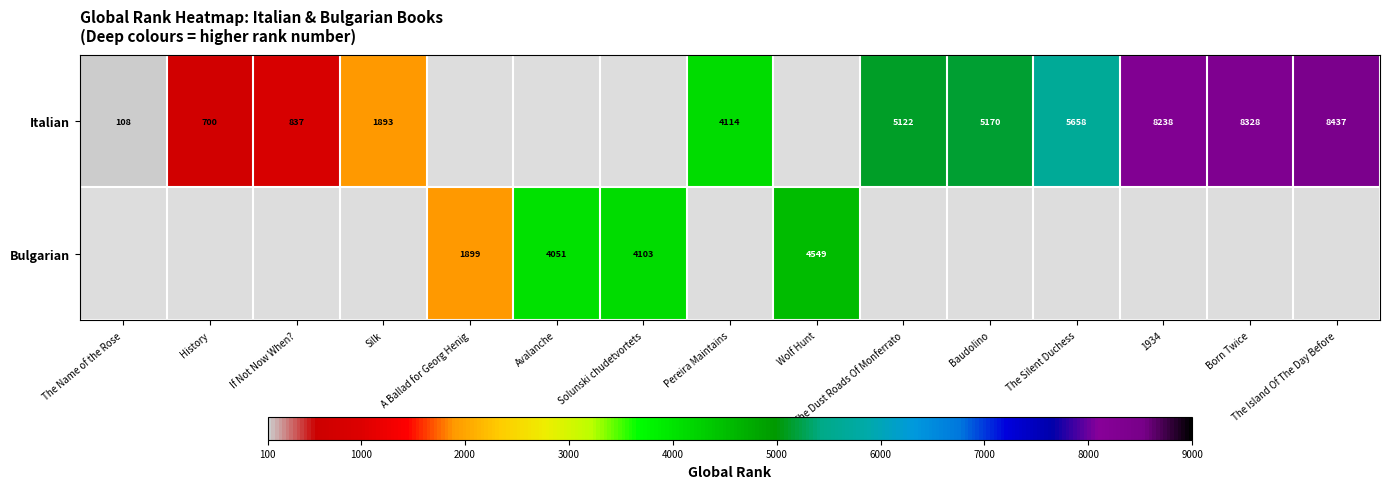

True or false: Italian has a value of 5658 at The Silent Duchess.

True